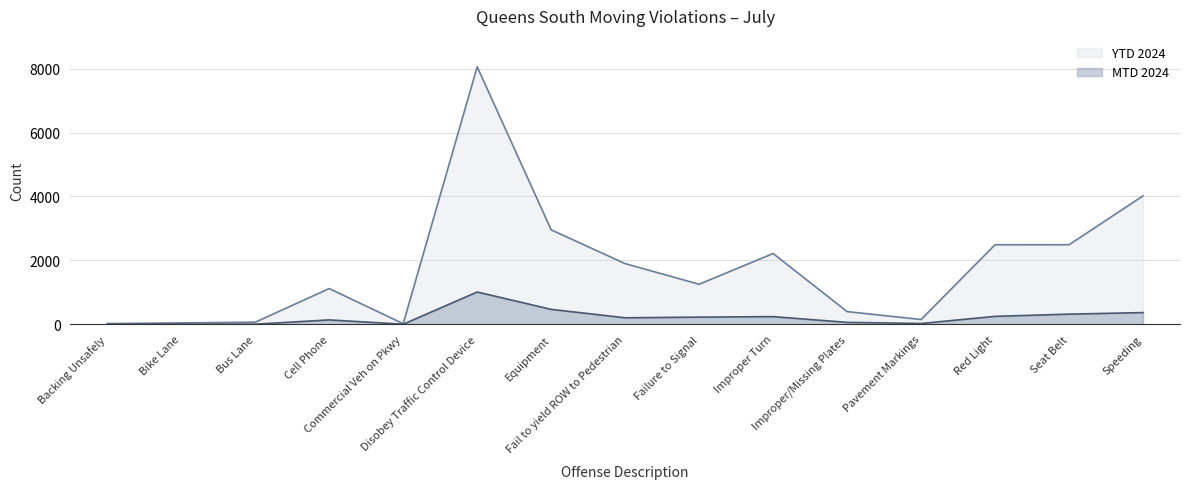

Is it true that YTD 2024 equals 1254 at Failure to Signal?

True